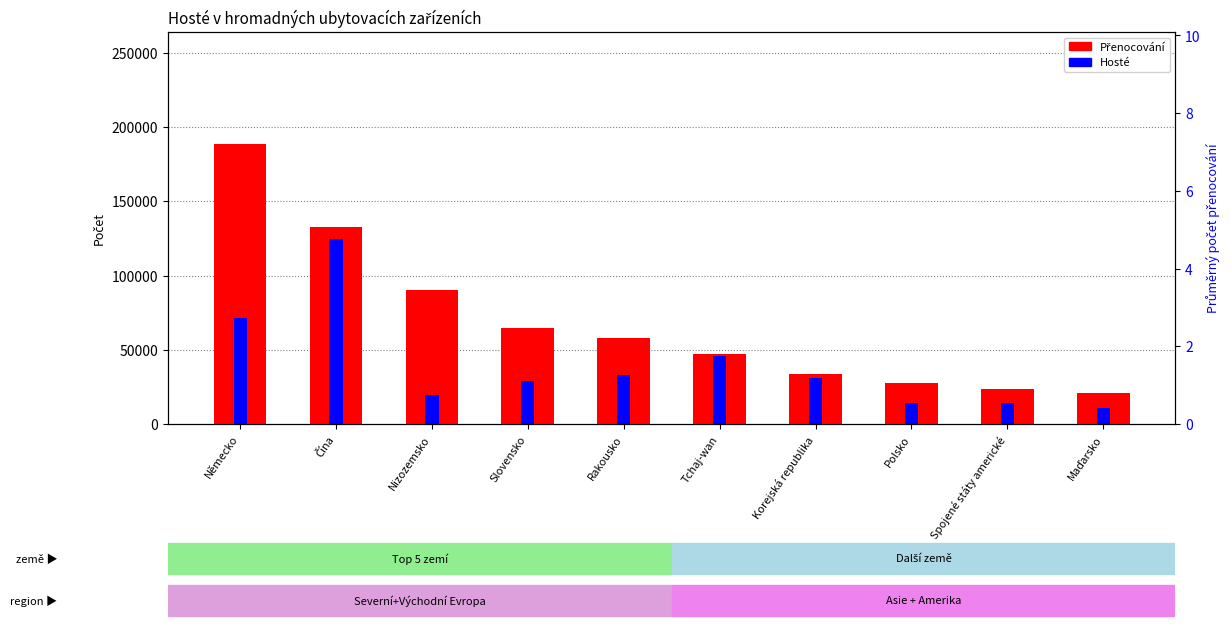

The Hosté series shows 29084 at Slovensko. True or false?

True